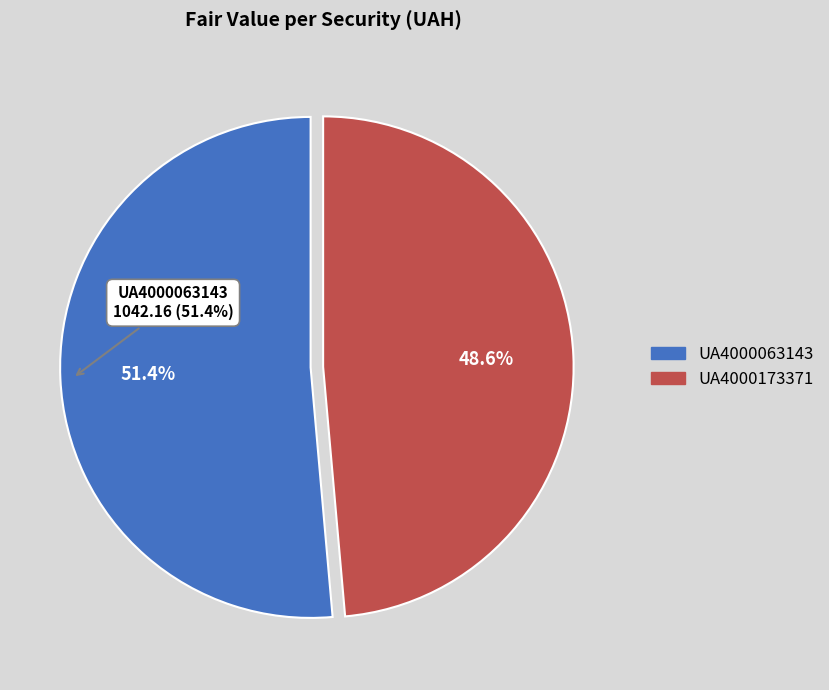

Is the sum of UA4000173371 and UA4000063143 greater than half?

Yes